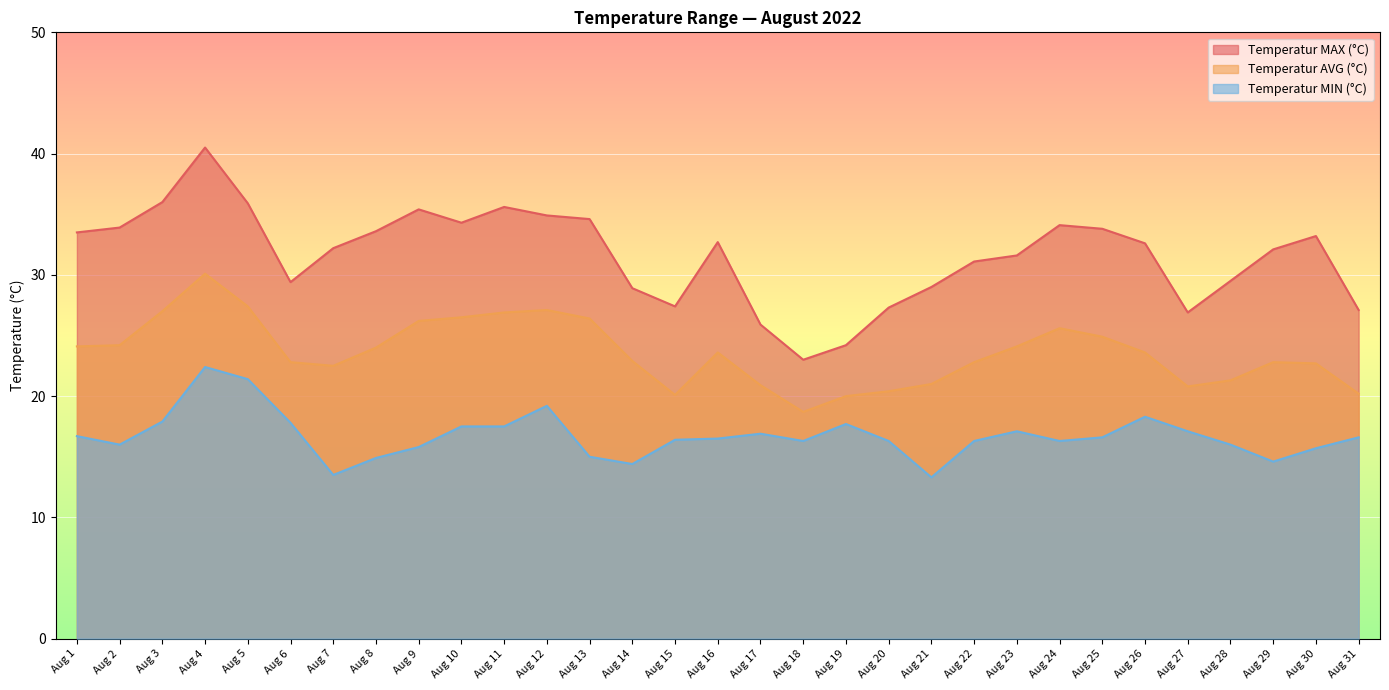

What is the spread (max minus min) of values at Aug 29?

17.5